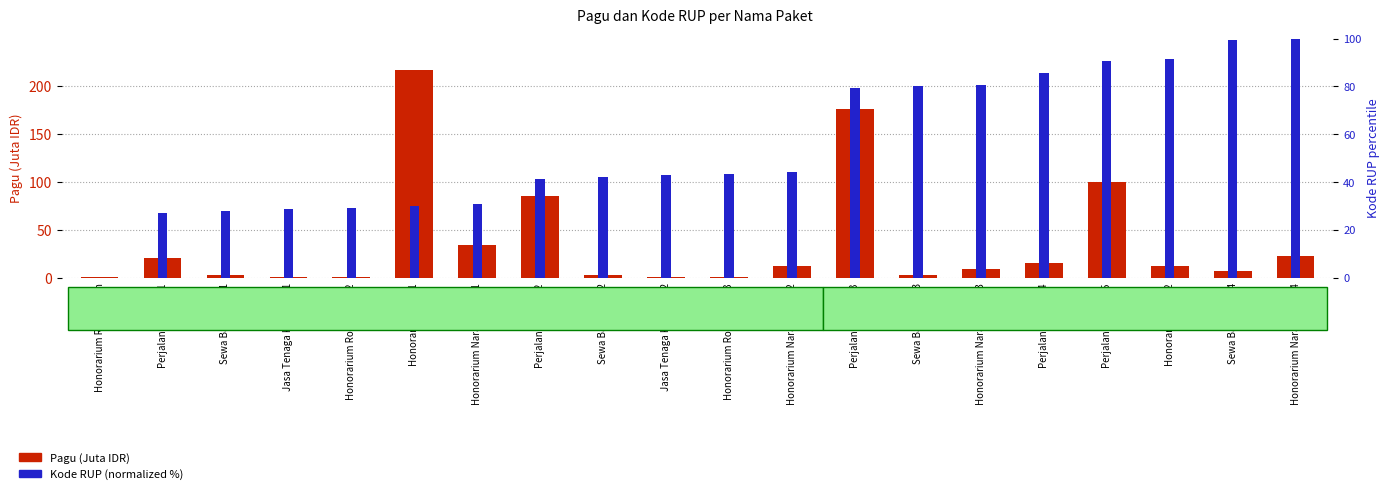

Reading left to right, list all the values displayed in this chart.

Pagu (Juta IDR): 0.4	20.6	2.5	0.4	0.4	217.2	34.8	85.4	2.5	0.4	0.4	11.9	176.0	2.5	9.5	16.0	100.0	12.2	7.0	23.1
Kode RUP (normalized): 0.0	27.1	27.9	28.6	29.3	30.0	30.7	41.4	42.1	42.9	43.6	44.3	79.3	80.0	80.7	85.7	90.7	91.4	99.3	100.0